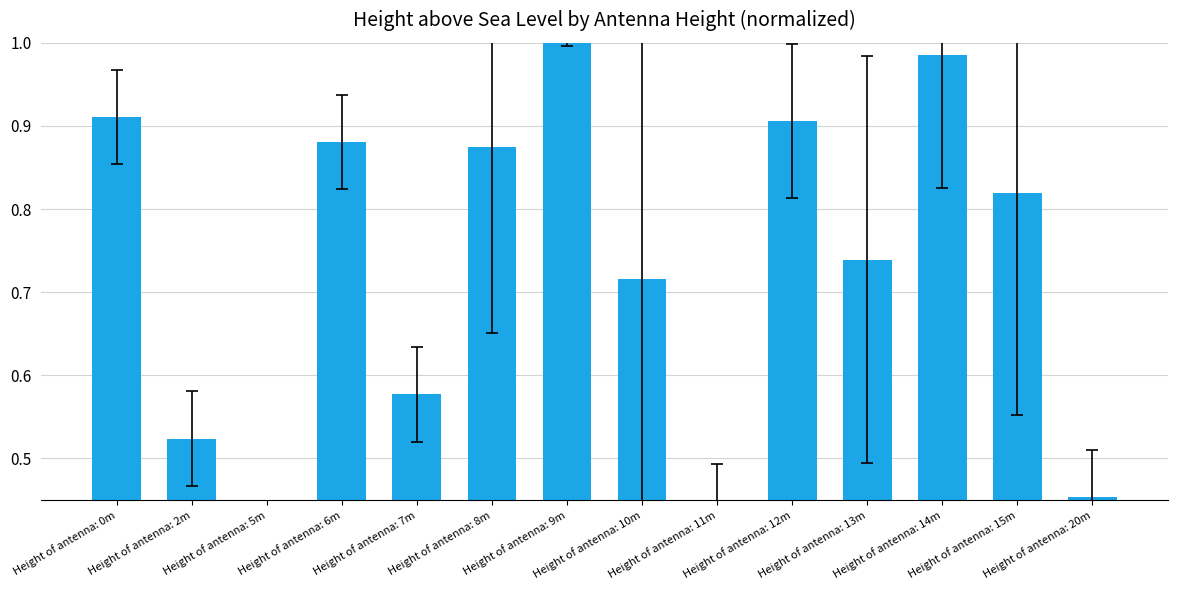

Reading right to left, extract all data points from this chart.

0.5	0.8	1.0	0.7	0.9	0.4	0.7	1.0	0.9	0.6	0.9	0.4	0.5	0.9